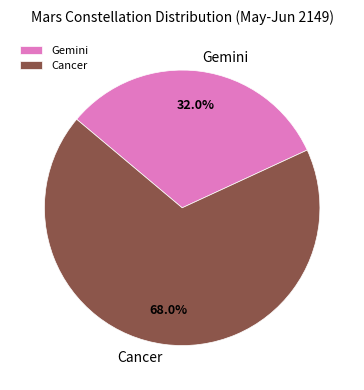

To the nearest percent, what is the combined percentage of Gemini and Cancer?

100%